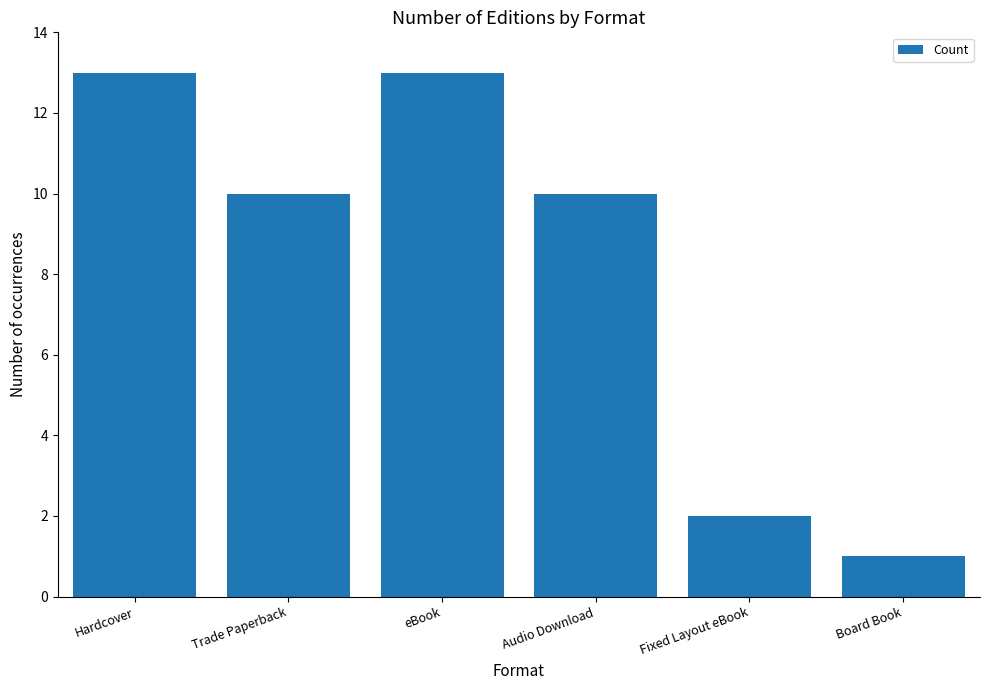

Is it true that the value at Hardcover is 19?

False